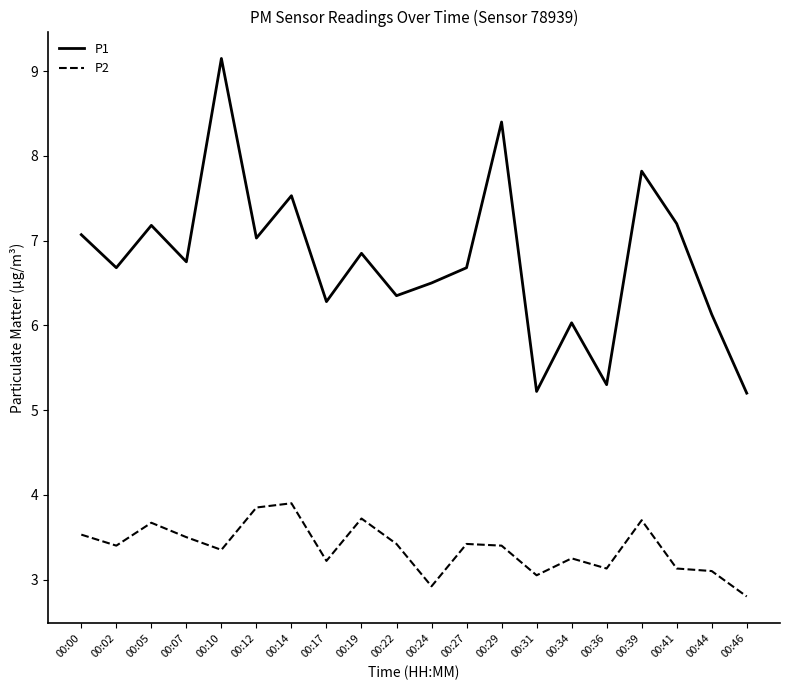

Is the value of P1 at 00:05 greater than the value of P2 at 00:39?

Yes